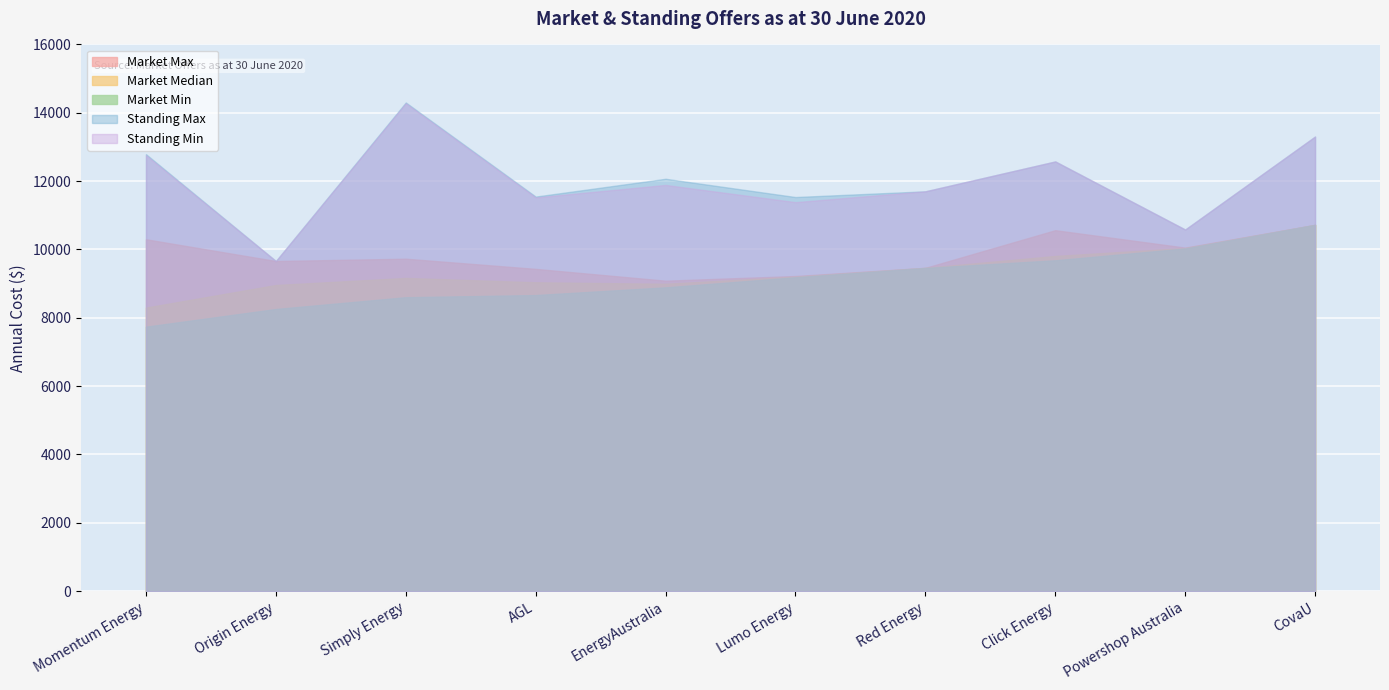

Reading right to left, transcribe all the data shown in this chart.

Market Min: CovaU=10719.9	Powershop Australia=10028.5	Click Energy=9683.4	Red Energy=9458.8	Lumo Energy=9186.4	EnergyAustralia=8891.2	AGL=8665.9	Simply Energy=8602.7	Origin Energy=8257.8	Momentum Energy=7740.2
Market Median: CovaU=10719.9	Powershop Australia=10041.3	Click Energy=9810.2	Red Energy=9461.7	Lumo Energy=9204.6	EnergyAustralia=8994.8	AGL=9039.4	Simply Energy=9166.0	Origin Energy=8959.5	Momentum Energy=8298.8
Market Max: CovaU=10719.9	Powershop Australia=10054.1	Click Energy=10563.7	Red Energy=9461.7	Lumo Energy=9222.9	EnergyAustralia=9085.7	AGL=9431.4	Simply Energy=9729.3	Origin Energy=9661.2	Momentum Energy=10298.1
Standing Min: CovaU=13304.5	Powershop Australia=10583.3	Click Energy=12575.8	Red Energy=11701.6	Lumo Energy=11384.5	EnergyAustralia=11887.9	AGL=11522.7	Simply Energy=14277.1	Origin Energy=9661.2	Momentum Energy=12758.4
Standing Max: CovaU=13304.5	Powershop Australia=10583.3	Click Energy=12575.8	Red Energy=11701.6	Lumo Energy=11534.3	EnergyAustralia=12069.0	AGL=11547.6	Simply Energy=14302.3	Origin Energy=9661.2	Momentum Energy=12789.5